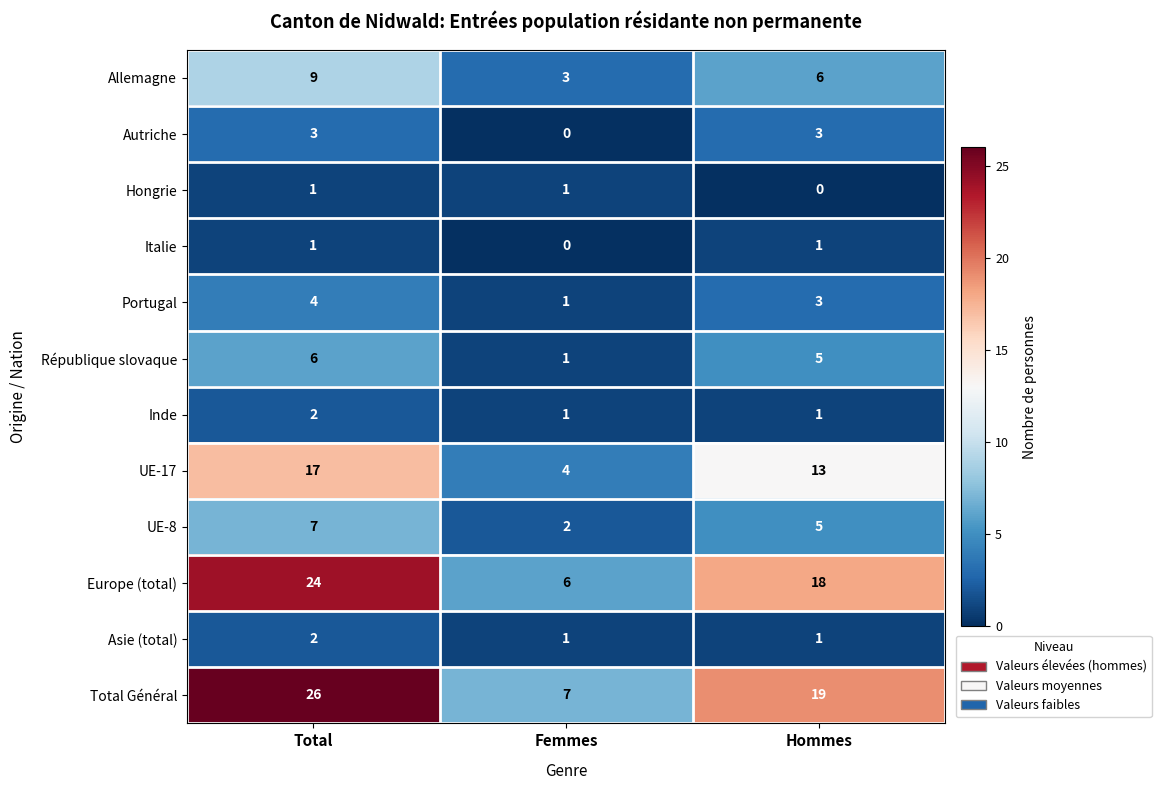

At which label does Asie (total) reach its peak?

Total